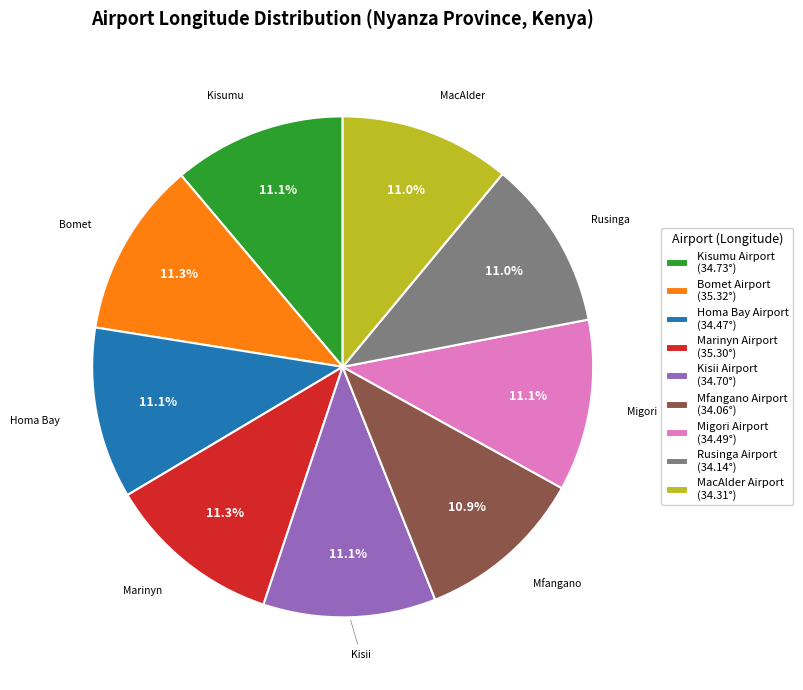

What percentage is the Marinyn Airport slice, to the nearest percent?

11%